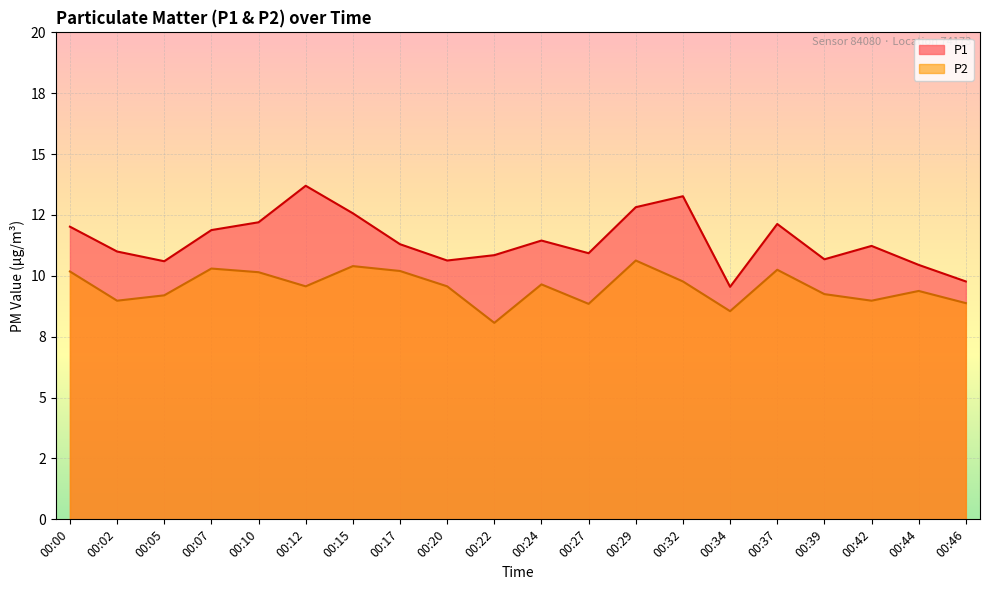

What is the difference between the maximum and minimum values in the P2 series?

2.6